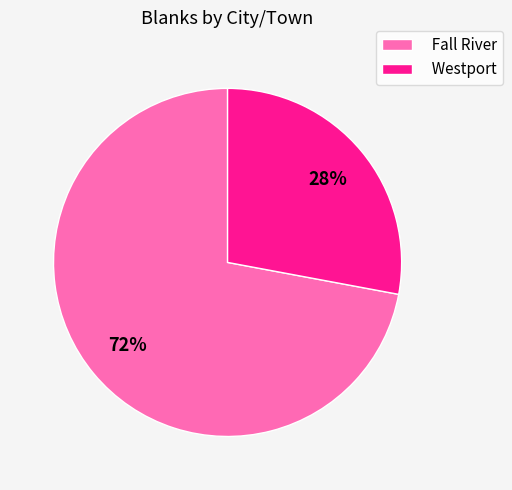

To the nearest percent, what is the average slice percentage?

50%